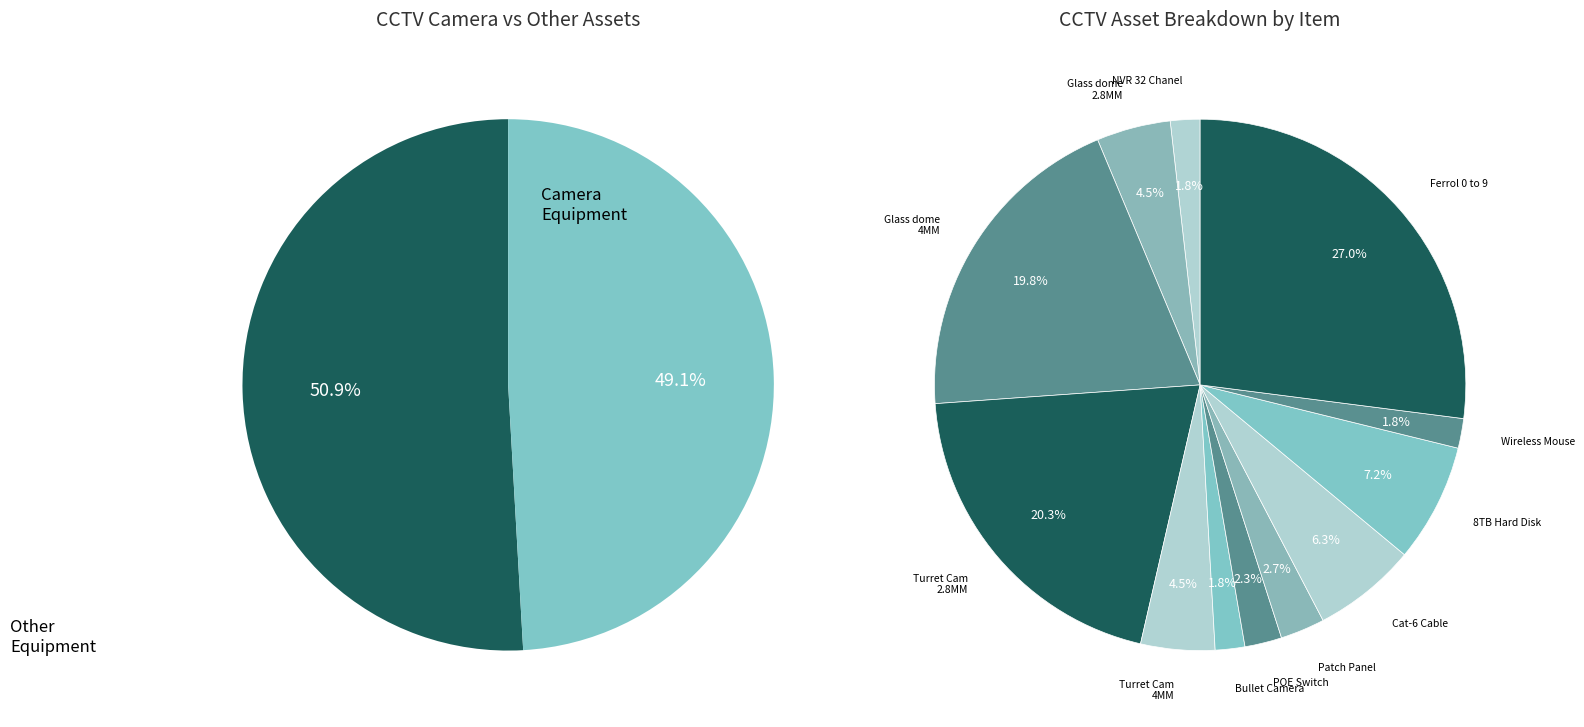

To the nearest percent, what is the difference between the largest and smallest slice percentages?

25%